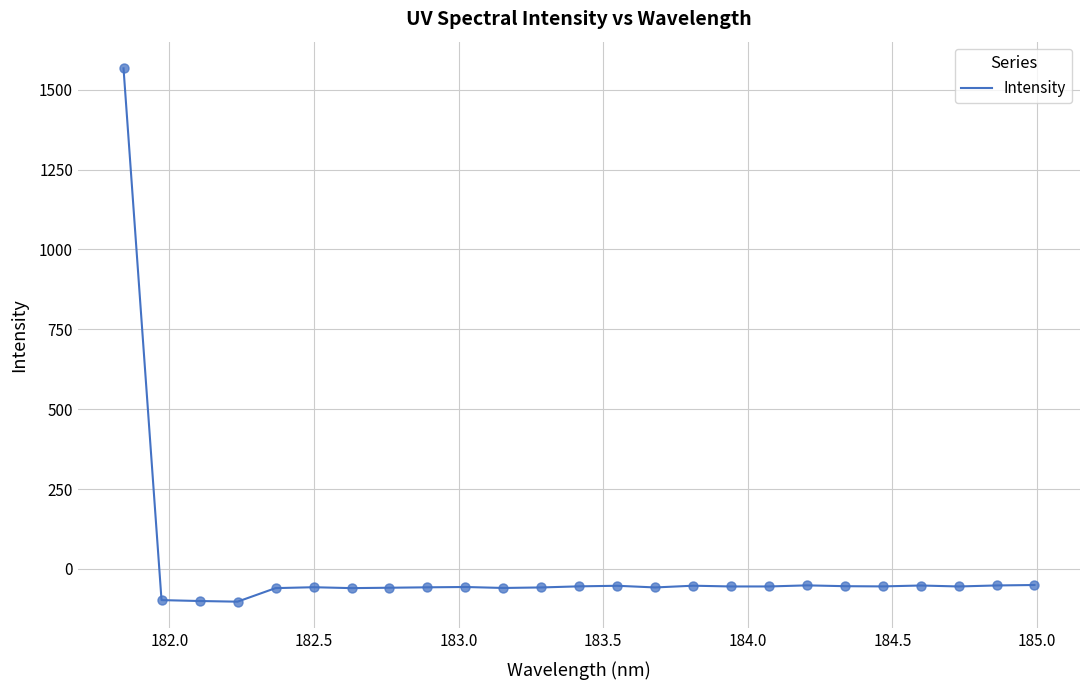

What is the minimum value shown in the chart?

-102.6